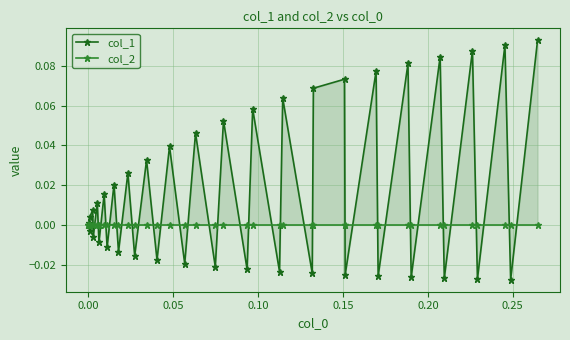

Count the number of categories in the chart.

40